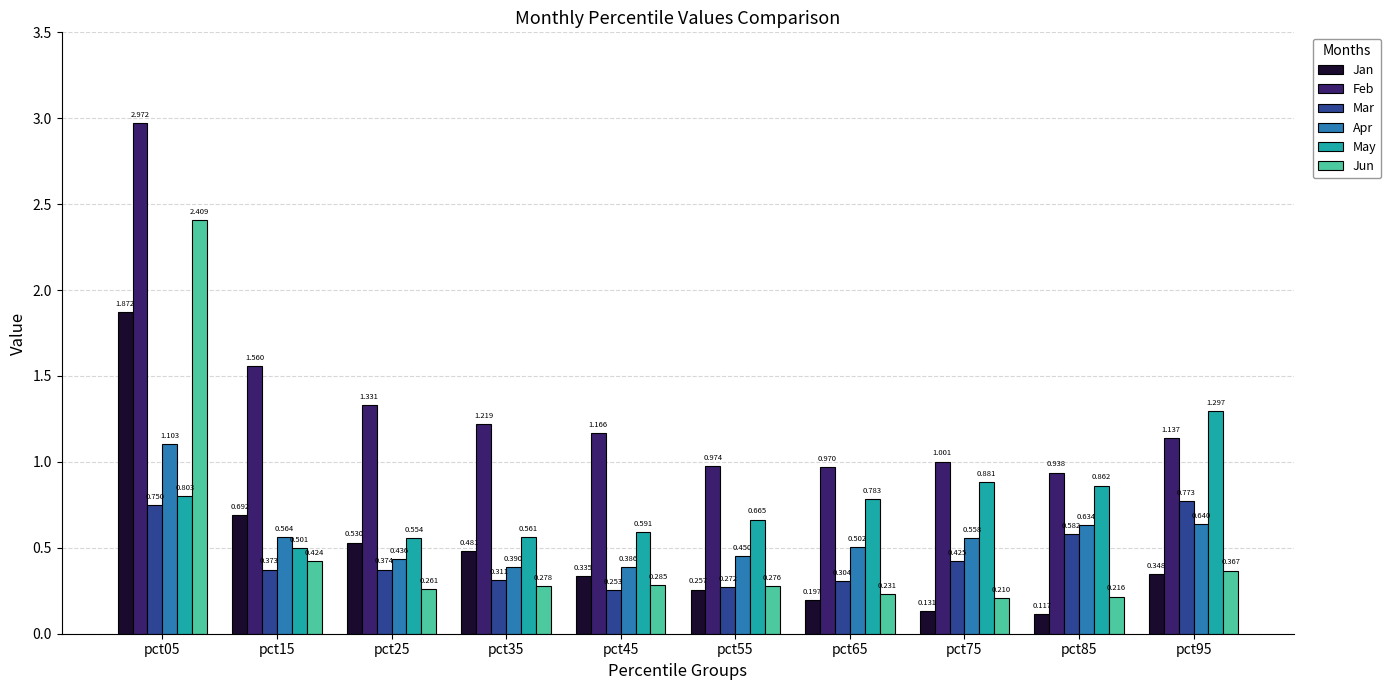

Which series has the widest spread of values?

Jun